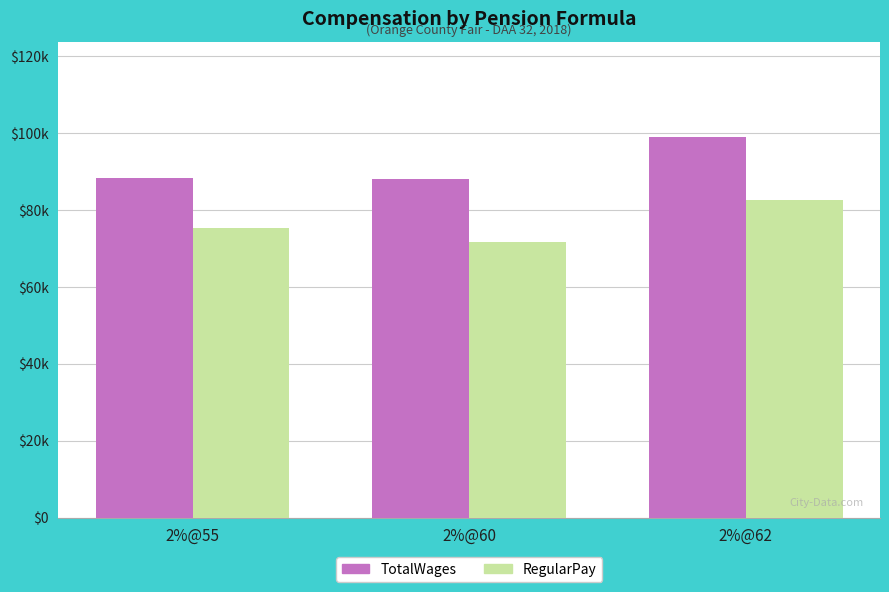

Does the chart contain stacked bars?

No